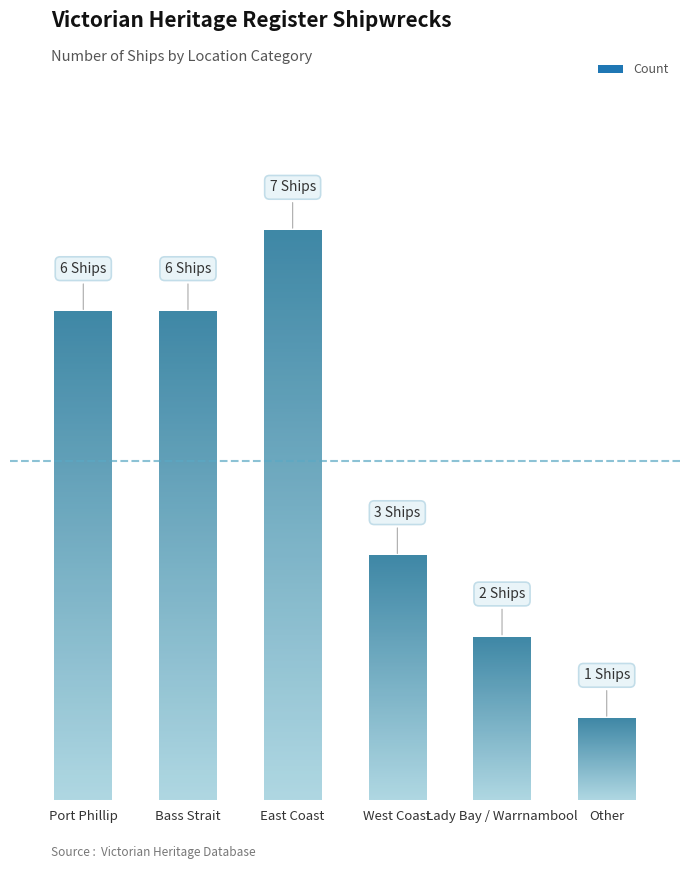

What is the value of the 5th bar from the left?

2